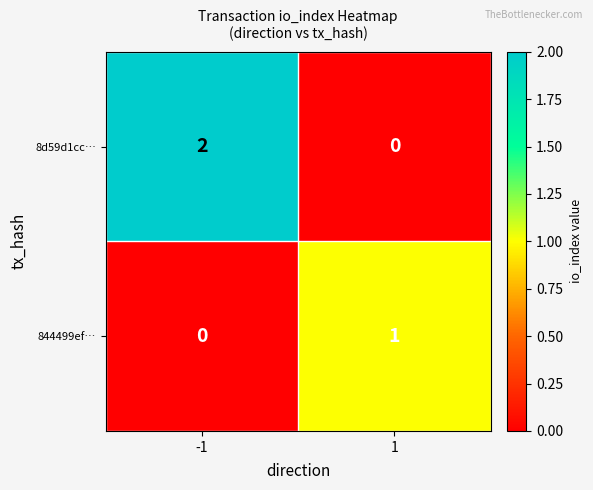

List the series in order of their overall mean, highest first.

8d59d1cc…, 844499ef…